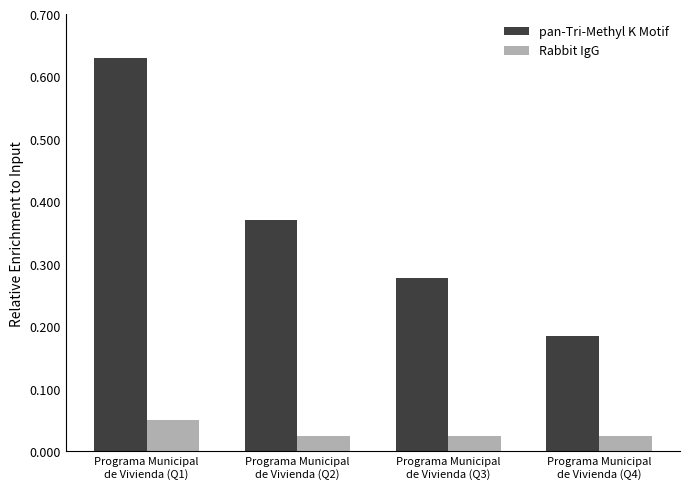

At how many categories does at least one series exceed 0?

4